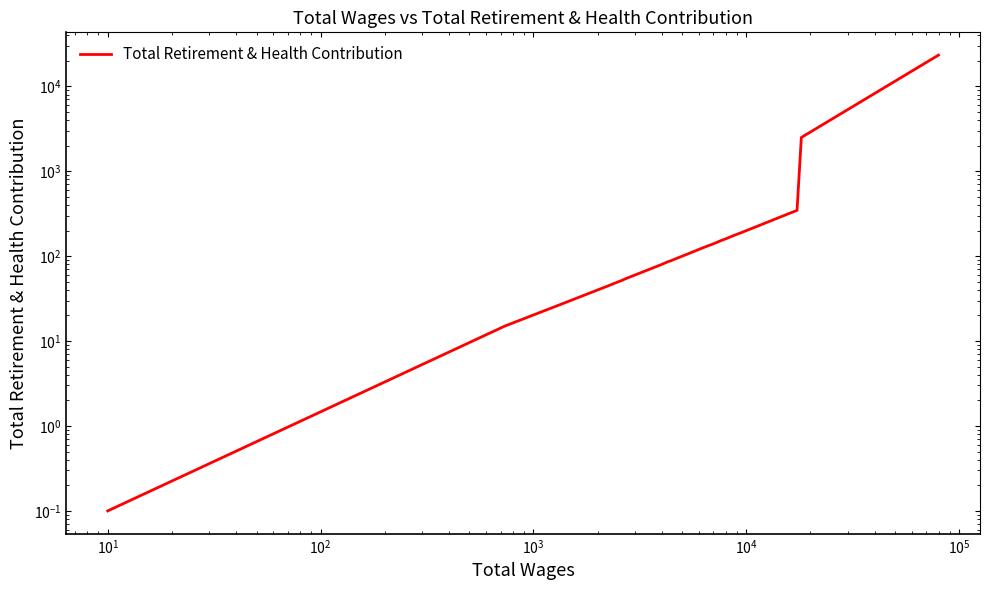

How many data points are above 132?

15